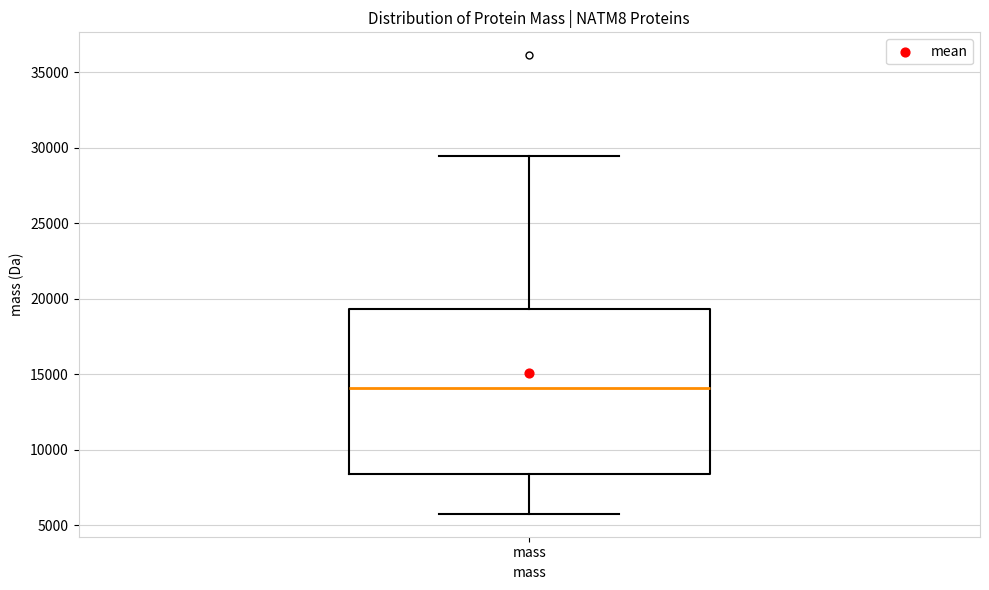

Transcribe this box plot: give where the median line is, the range the box spans, and where the two whiskers end, as read against the y-axis. The values are not printed on the chart, so give them approximately, as read against the axis.

median 14000, box 8500 to 19500, whiskers 6000 to 29500